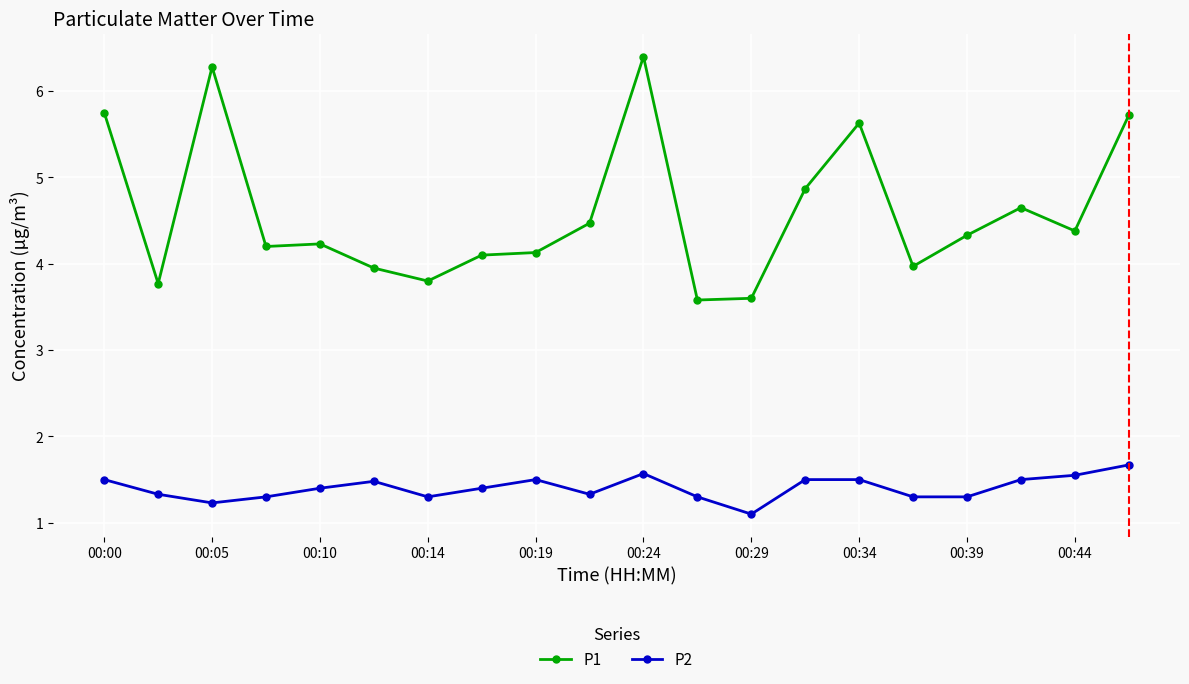

At how many categories does at least one series exceed 1?

20